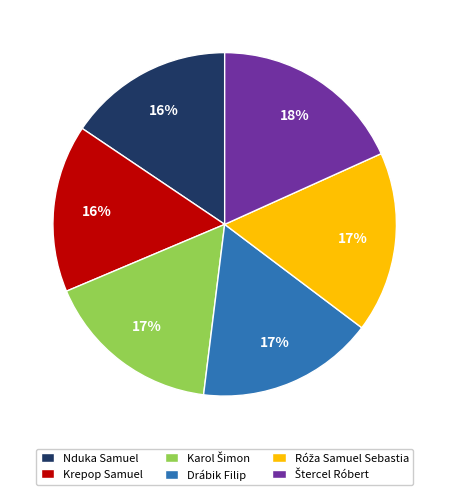

How many segments does this pie chart have?

6